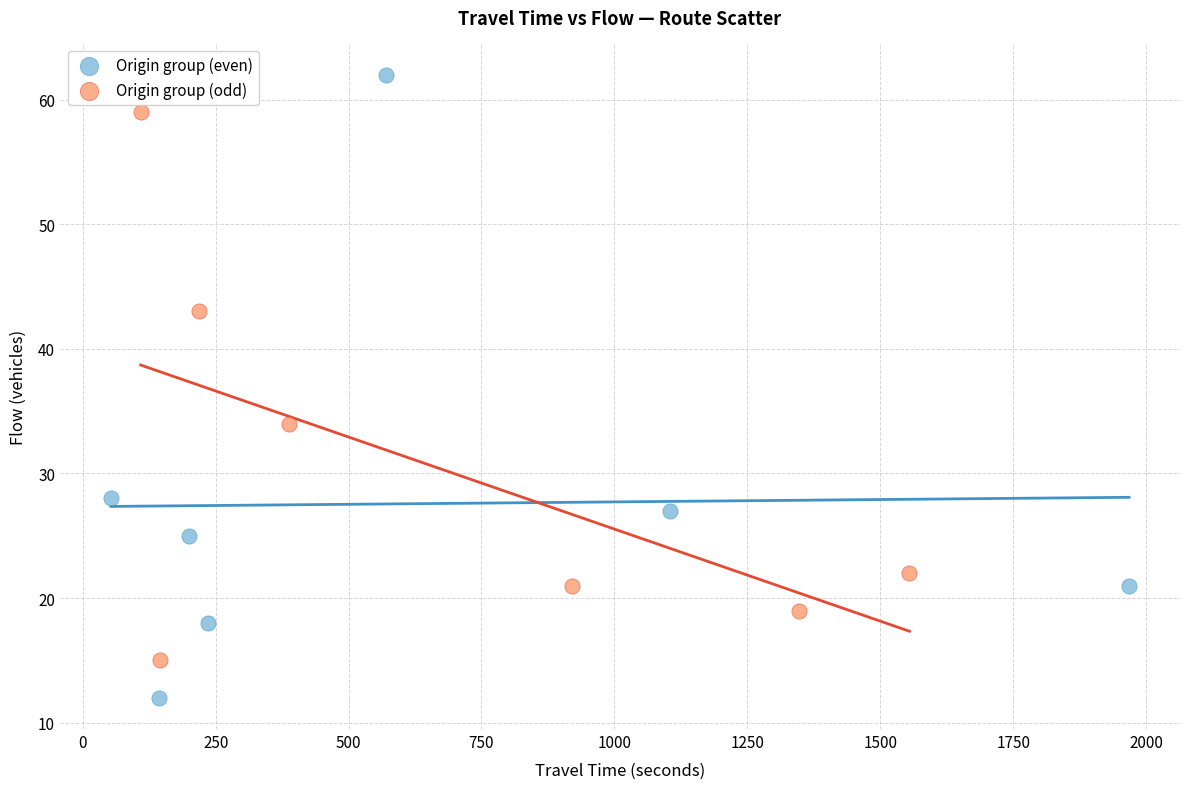

Which series has the largest Y range (max minus min)?

Origin group (even)